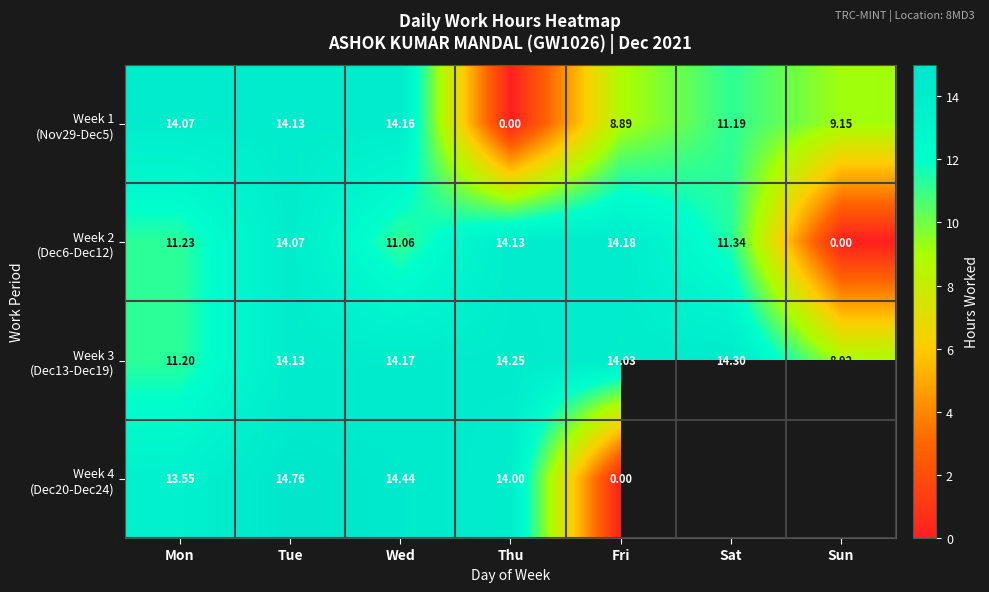

At which label does Week 3 (Dec13-Dec19) first exceed 14?

Tue